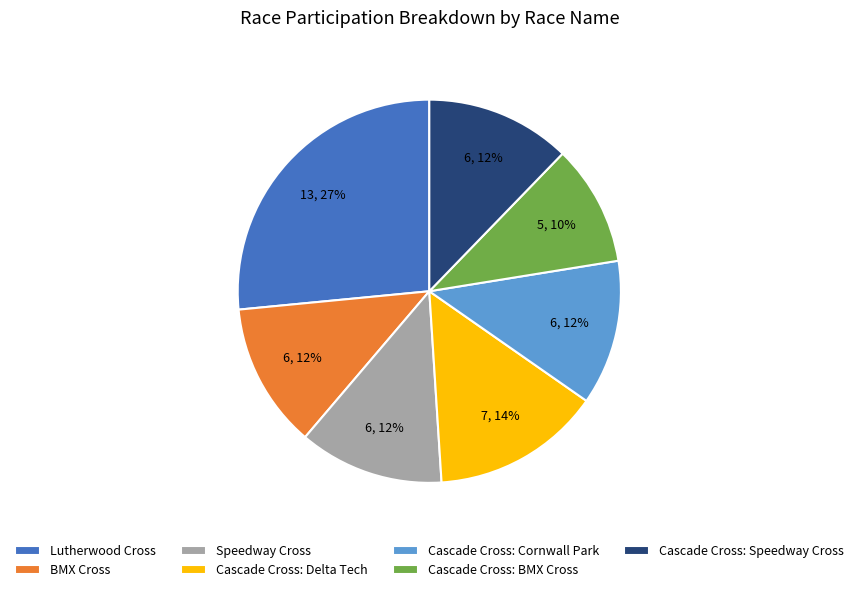

To the nearest percent, what portion does Cascade Cross: BMX Cross represent?

10%